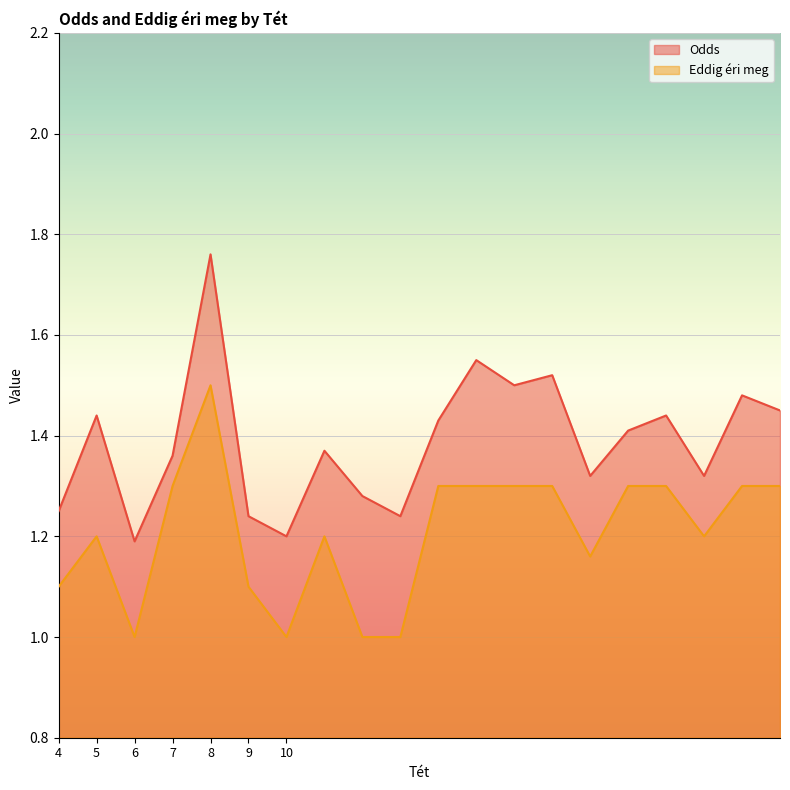

How many series are shown in this chart?

2